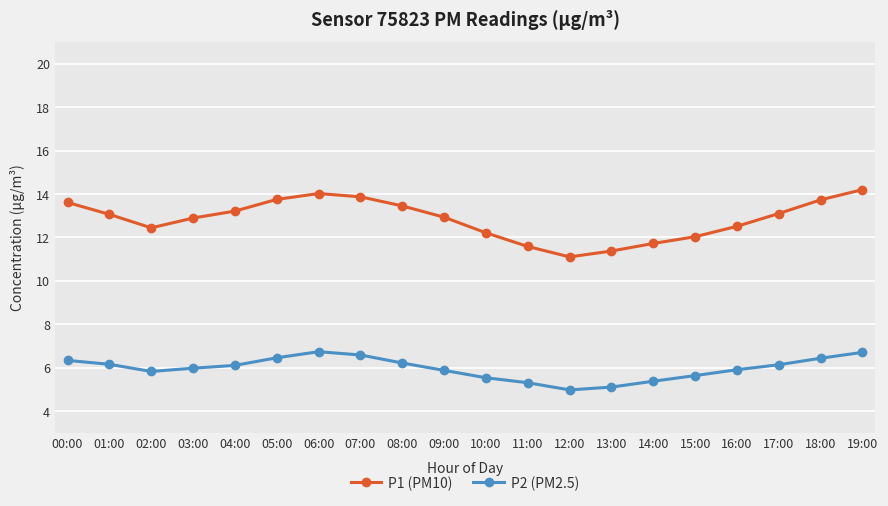

What is the sum of all P1 (PM10) values?

256.8